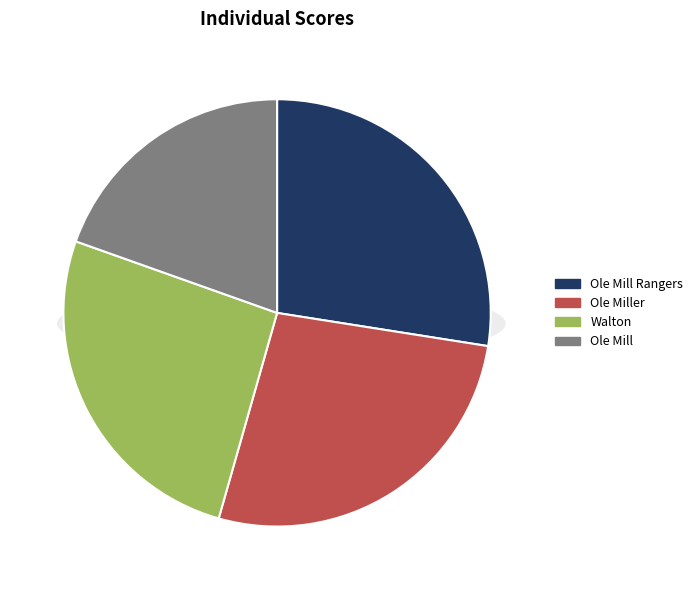

Does any single category account for the majority?

No